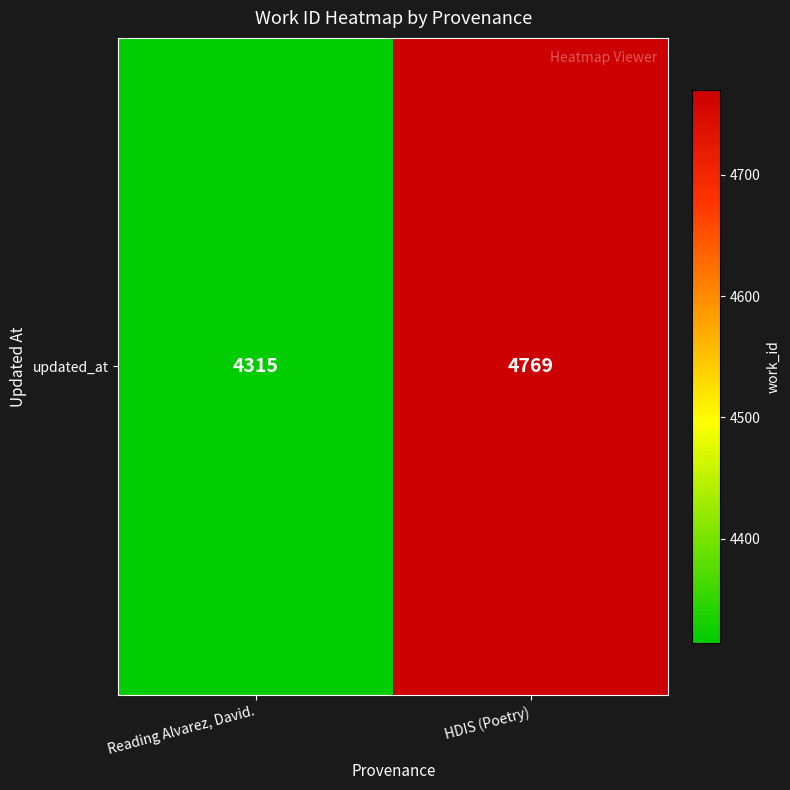

Is it true that the value at HDIS (Poetry) is 3169?

False